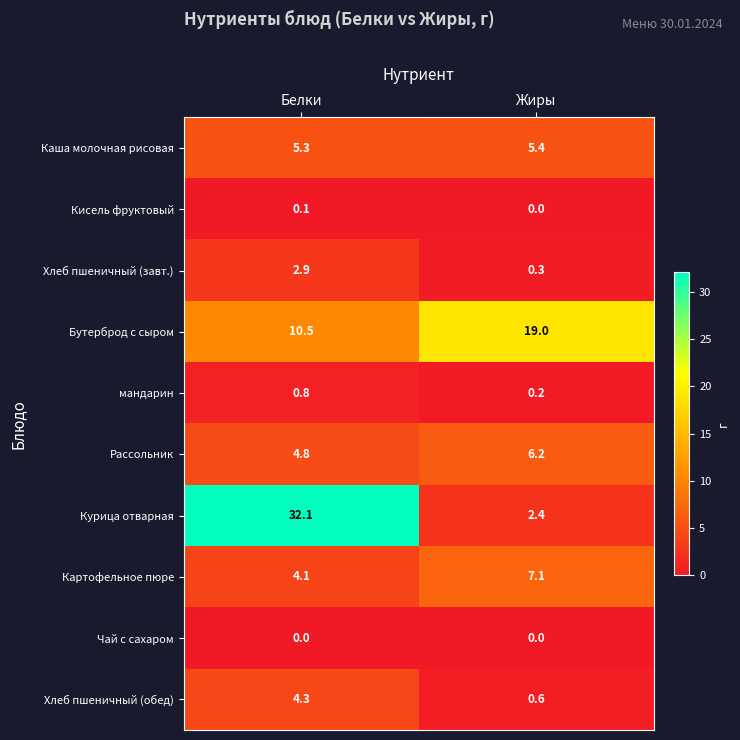

What is the spread (max minus min) of values at Жиры?

19.0